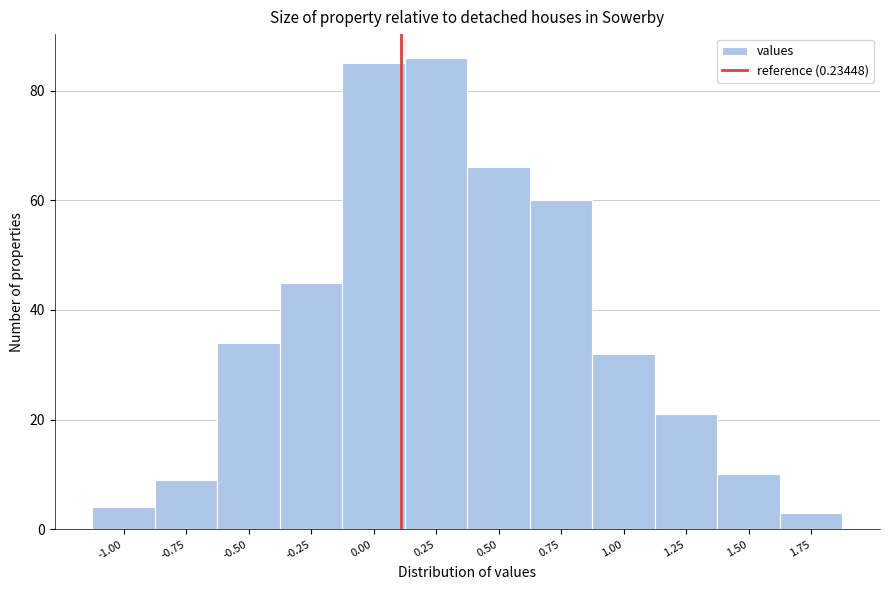

Reading left to right, transcribe all the data shown in this chart.

-1.00=4	-0.75=9	-0.50=34	-0.25=45	0.00=85	0.25=86	0.50=66	0.75=60	1.00=32	1.25=21	1.50=10	1.75=3